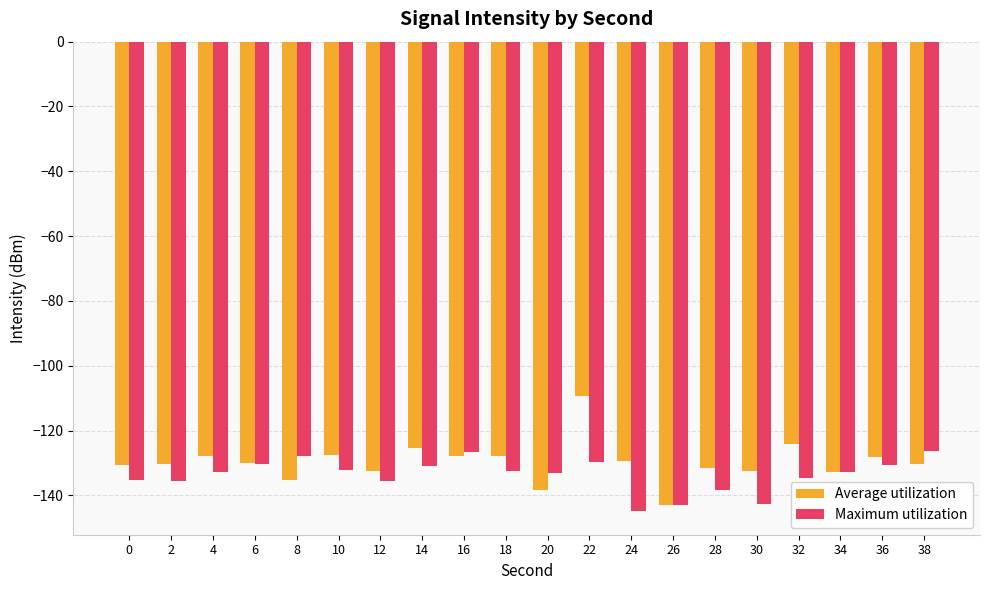

What are all the series names shown in the legend?

Average utilization, Maximum utilization